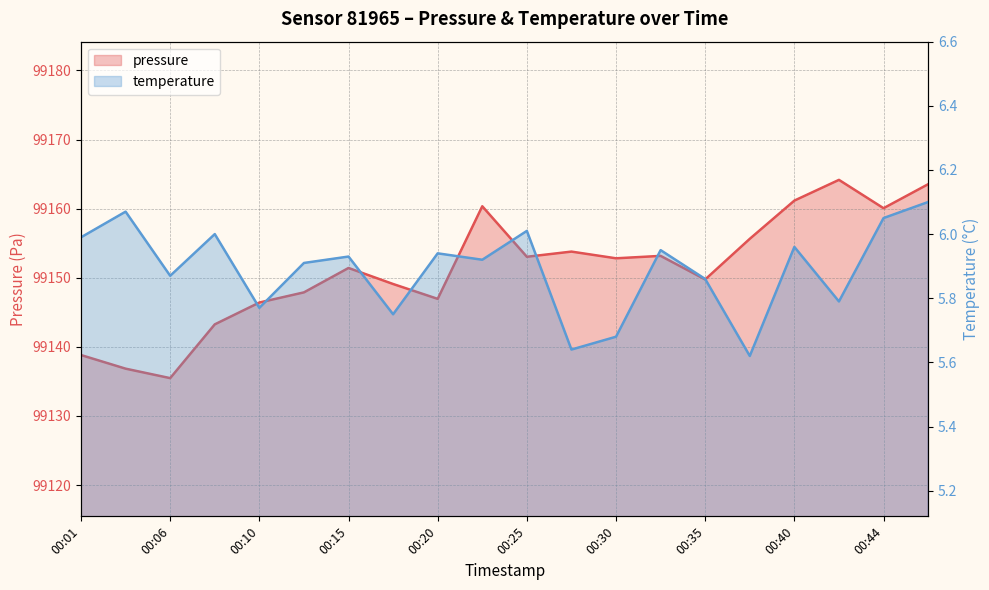

True or false: temperature has more than 0 points higher than both neighbors.

True